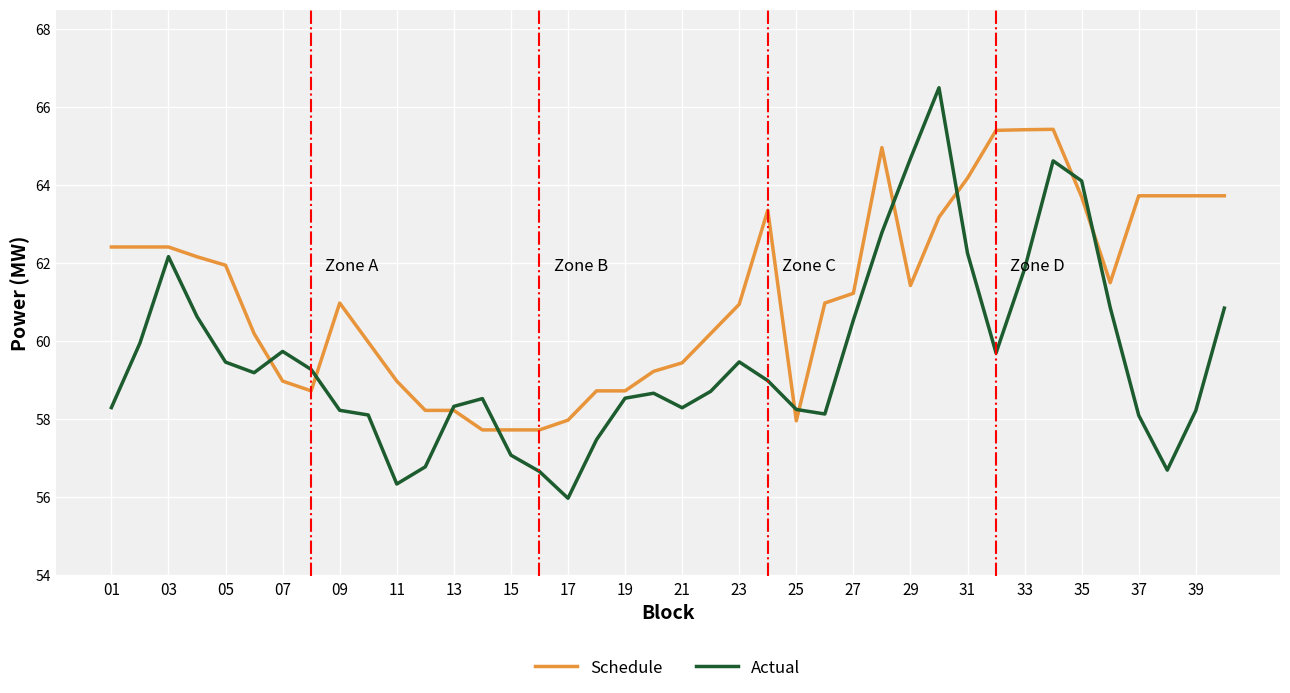

What is the greatest value displayed?

66.5